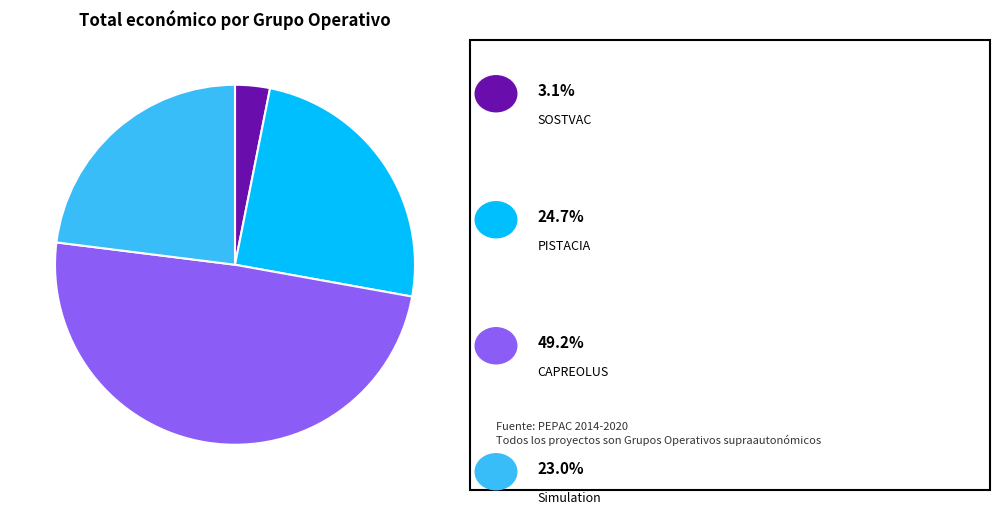

Is there a majority slice in this chart?

No